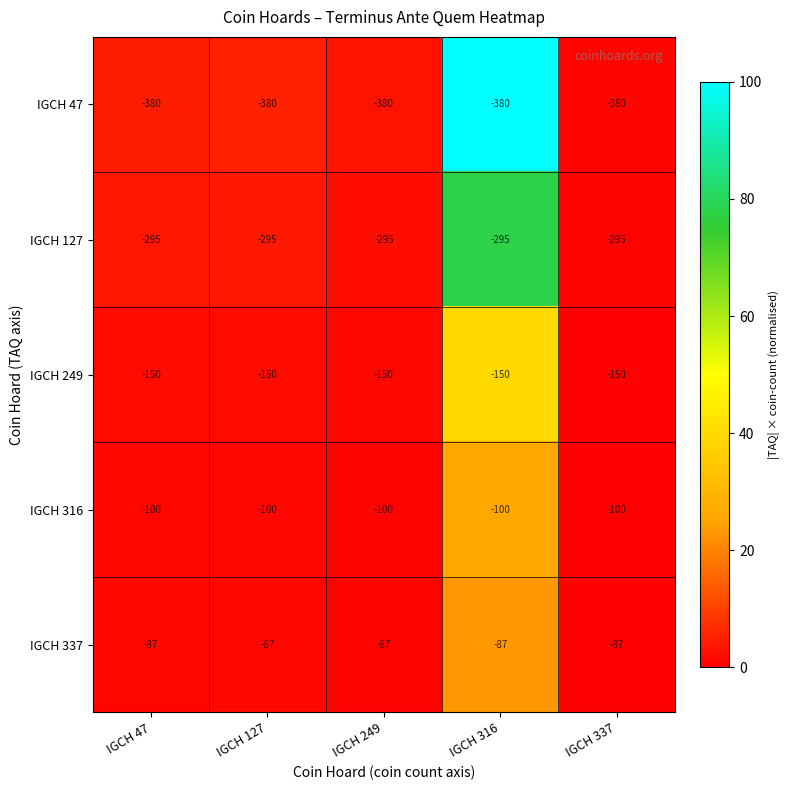

What is the greatest value displayed?

-87